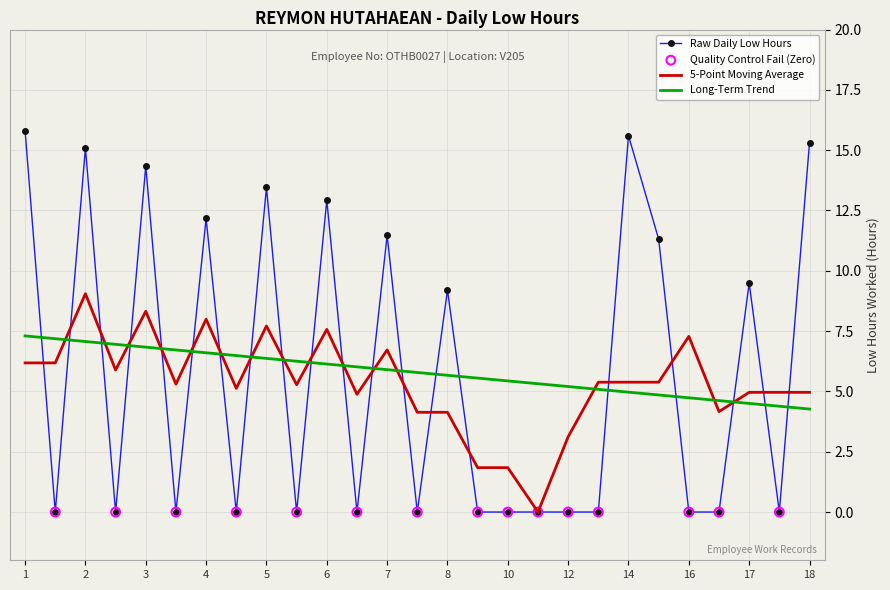

What is the maximum value shown in the chart?

15.8